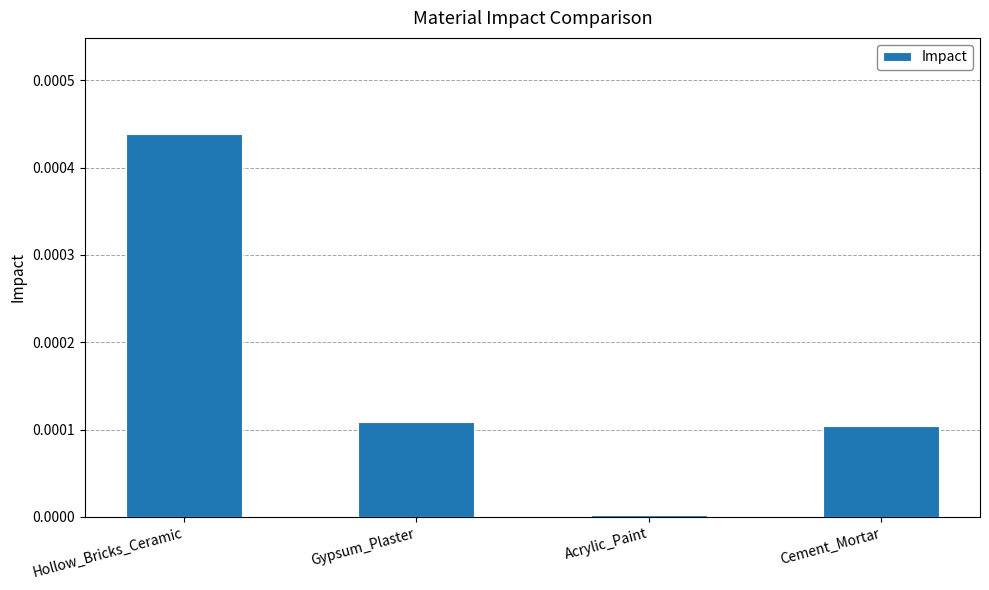

What is the label of the 4th bar from the left?

Cement_Mortar